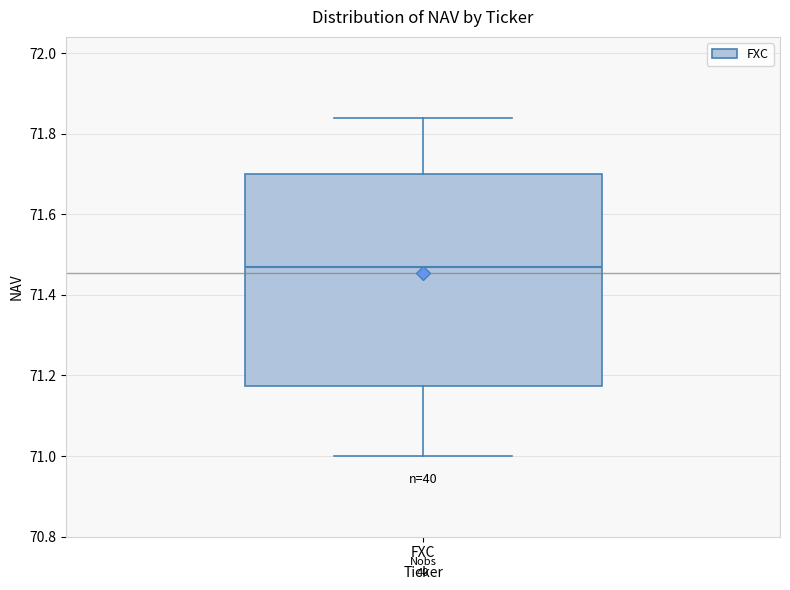

Read this box plot against the y-axis: the position of the median line, the range covered by the box, and the ends of both whiskers. The values are not printed on the chart, so give them approximately, as read against the axis.

median 71.48, box 71.18 to 71.70, whiskers 71.00 to 71.84